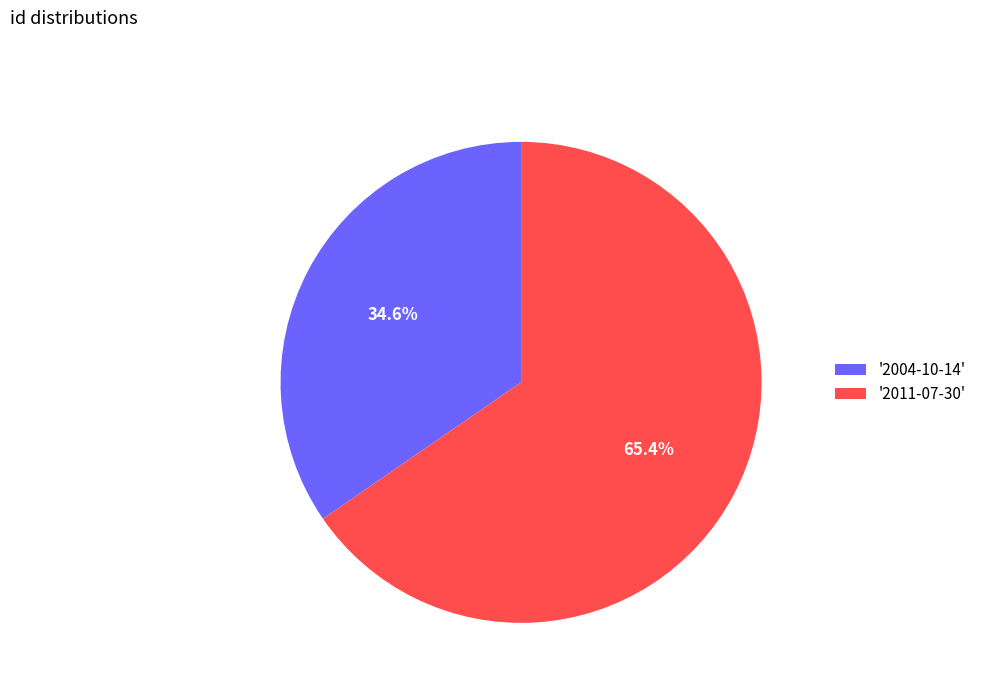

Rank the categories by value from lowest to highest.

'2004-10-14', '2011-07-30'